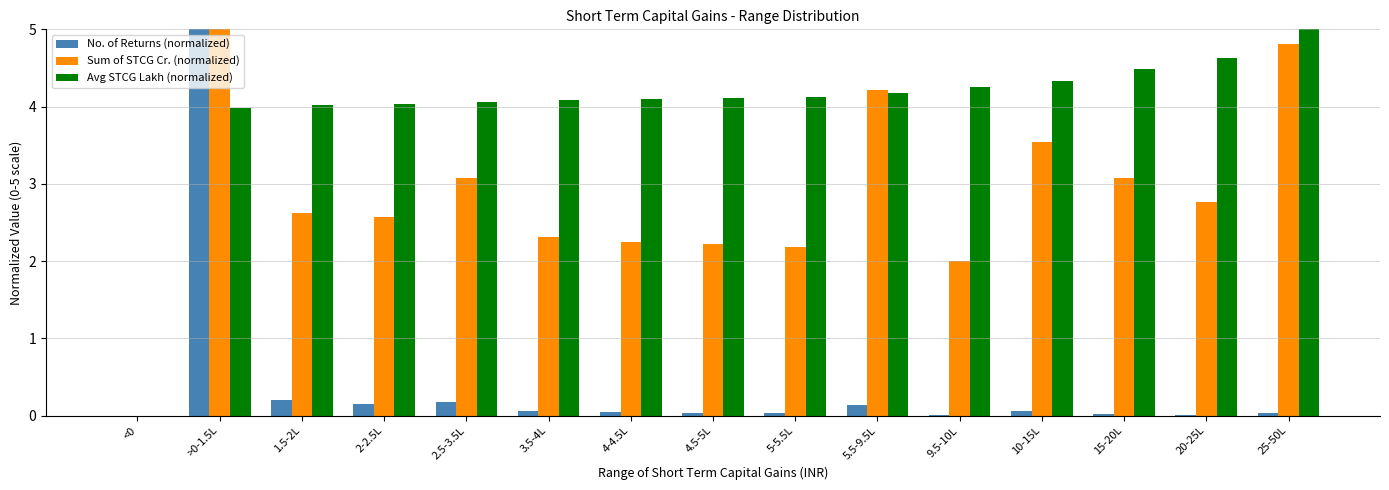

Between 2.5-3.5L and 4-4.5L, which series saw the biggest shift?

Sum of STCG Cr. (normalized)